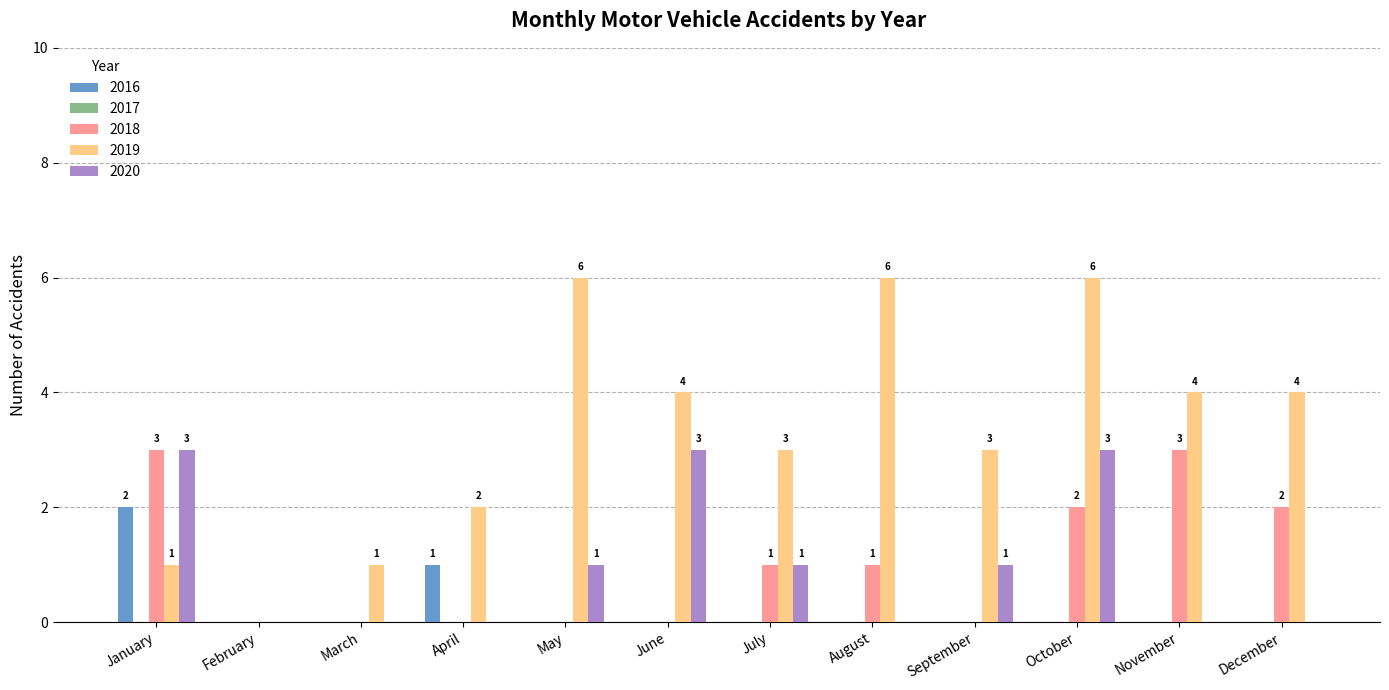

What is the maximum value for 2016?

2